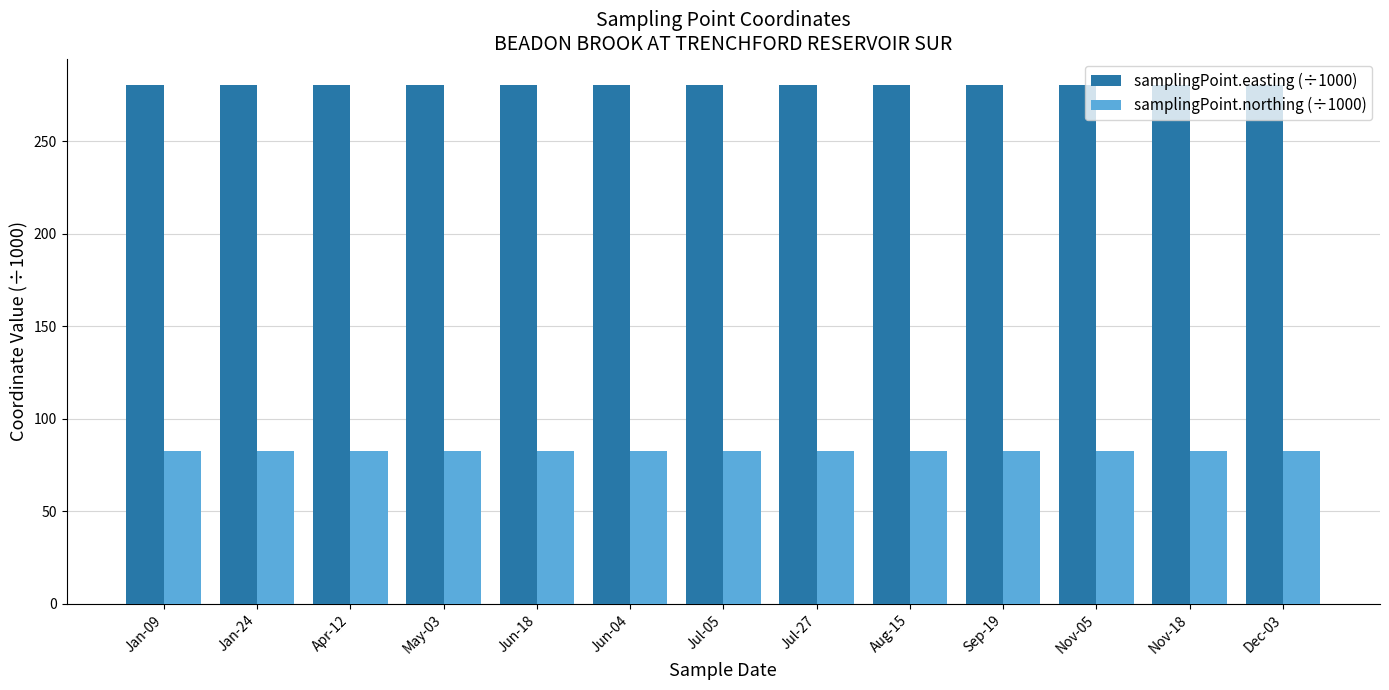

Reading left to right, extract all data points from this chart.

samplingPoint.easting (÷1000): Jan-09=280.6	Jan-24=280.6	Apr-12=280.6	May-03=280.6	Jun-18=280.6	Jun-04=280.6	Jul-05=280.6	Jul-27=280.6	Aug-15=280.6	Sep-19=280.6	Nov-05=280.6	Nov-18=280.6	Dec-03=280.6
samplingPoint.northing (÷1000): Jan-09=82.4	Jan-24=82.4	Apr-12=82.4	May-03=82.4	Jun-18=82.4	Jun-04=82.4	Jul-05=82.4	Jul-27=82.4	Aug-15=82.4	Sep-19=82.4	Nov-05=82.4	Nov-18=82.4	Dec-03=82.4